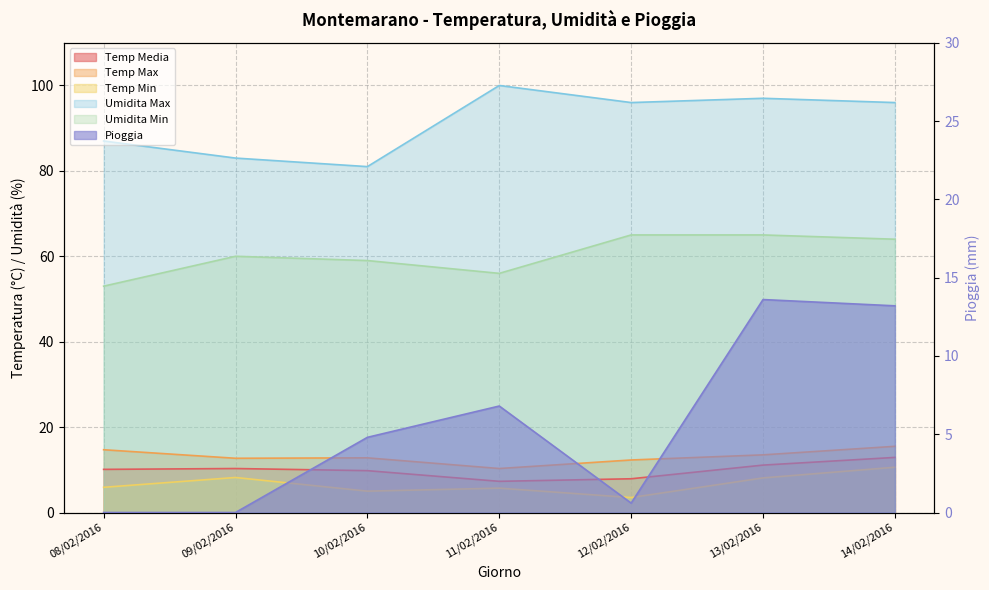

What is the total value across all series at 09/02/2016?

174.2